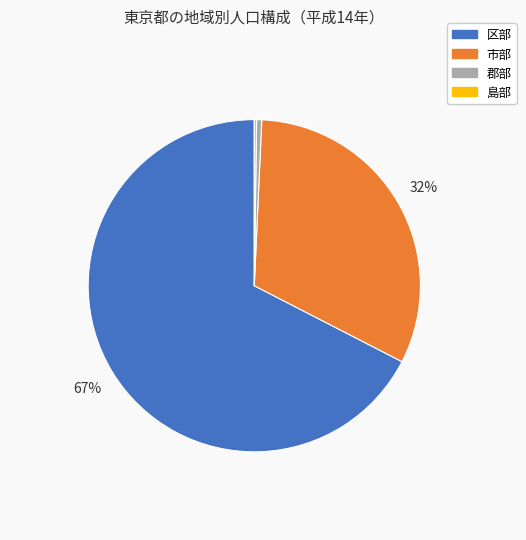

The 郡部 slice represents 11% of the pie. True or false?

False